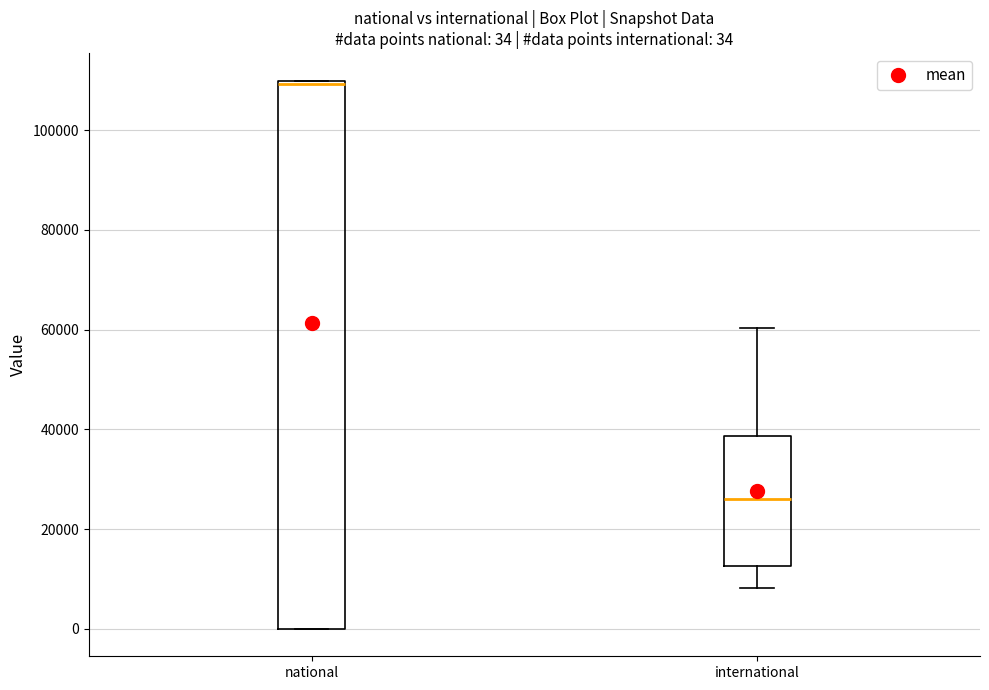

Comparing the boxes themselves (not the whiskers), which one is the tallest?

national